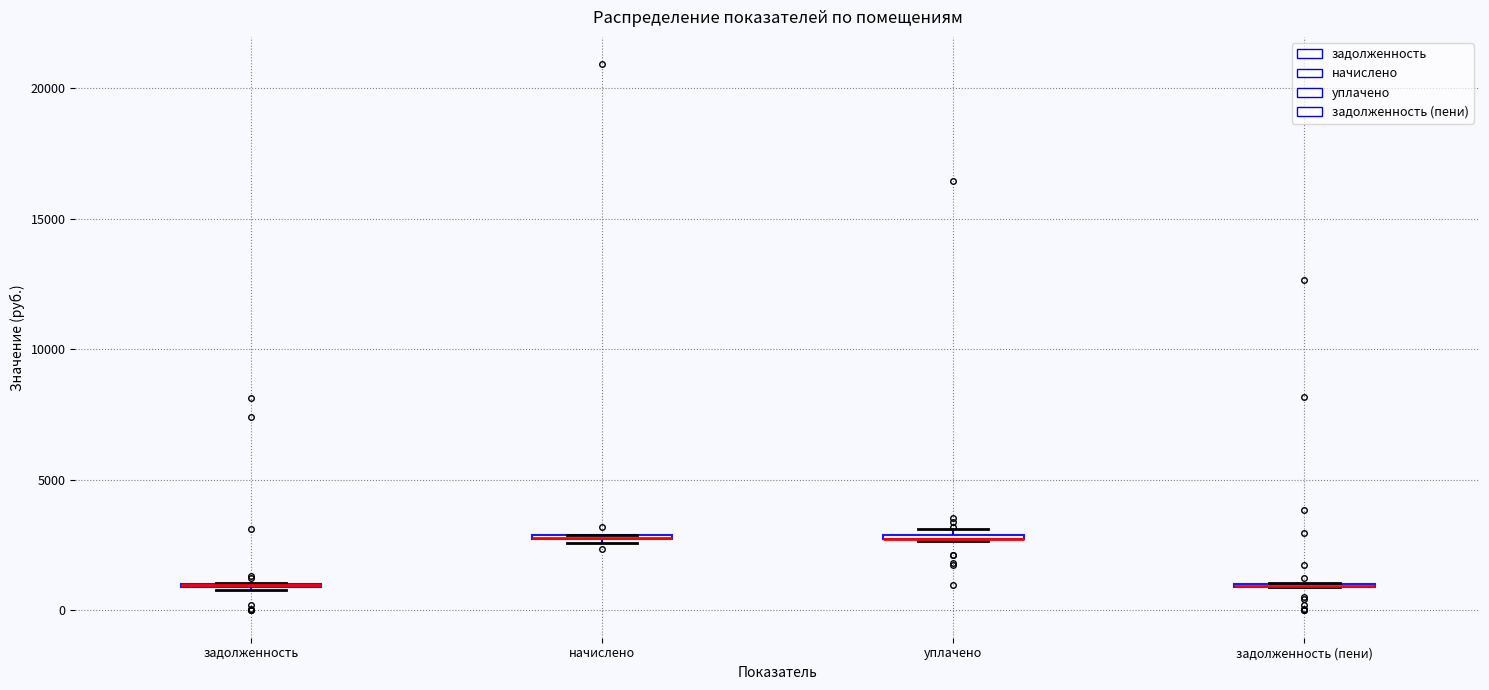

Where is the upper edge of the box for начислено on the y-axis? The values are not printed on the chart, so give them approximately, as read against the axis.

3000